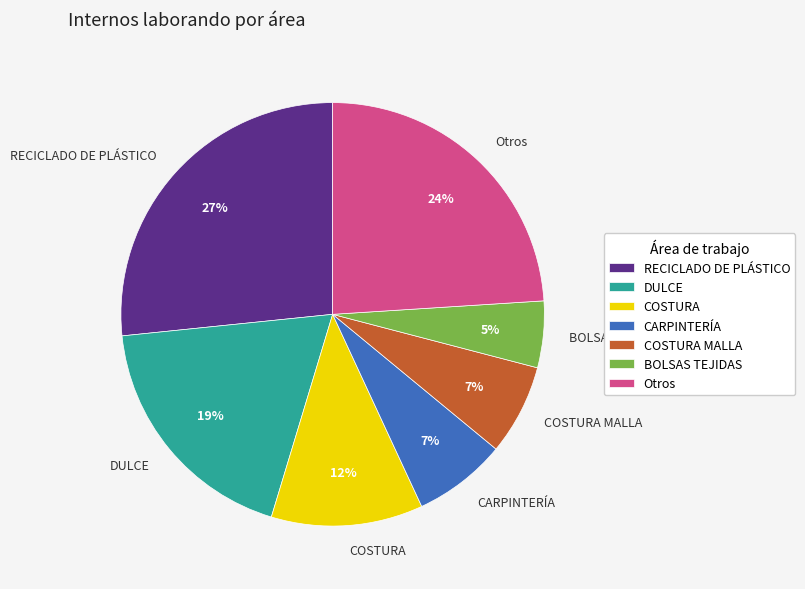

The CARPINTERÍA slice represents 1% of the pie. True or false?

False